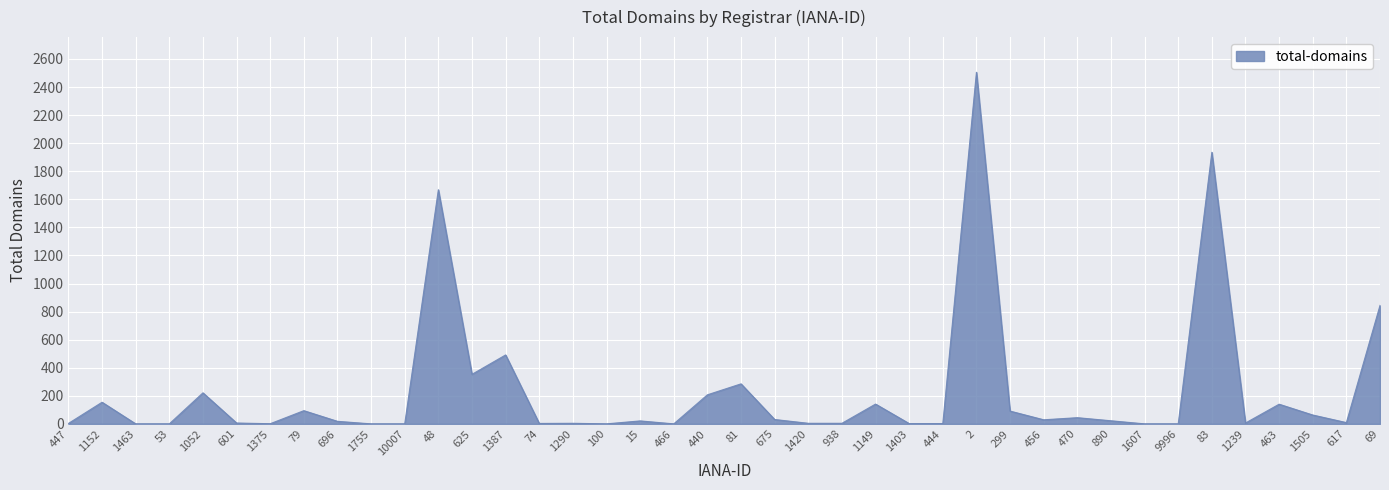

What is the difference between the maximum and minimum values?

2505